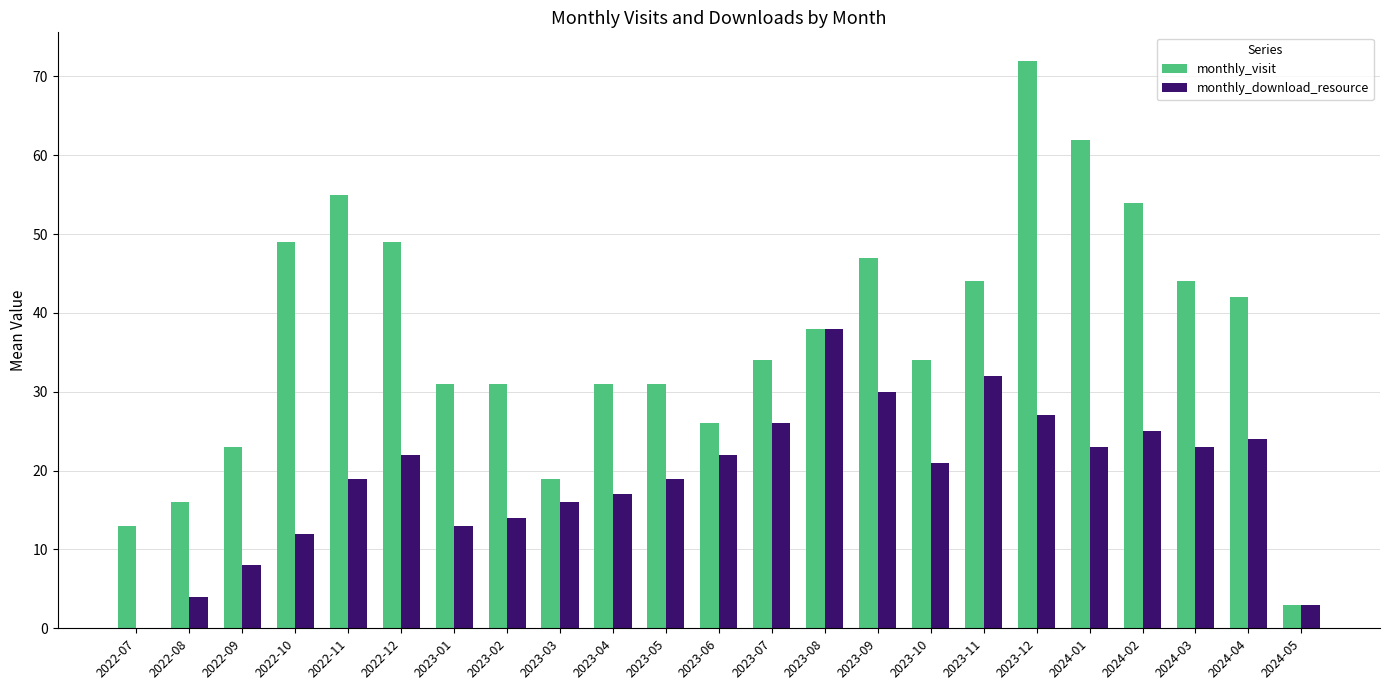

What is the total value across all series at 2023-03?

35